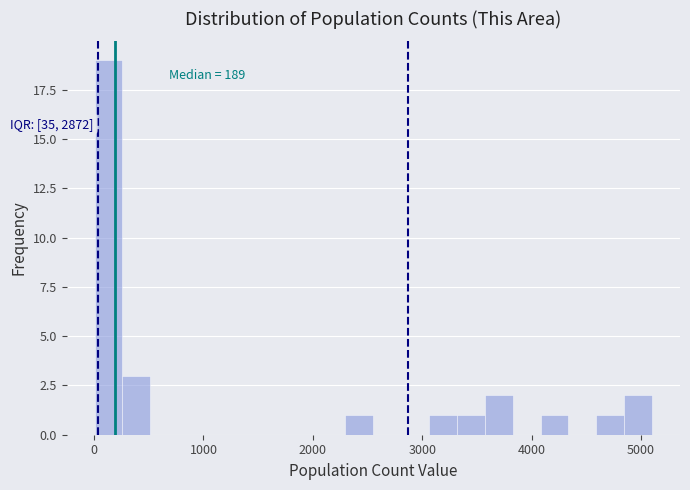

Read against the x-axis, roughly where is the centre of the tallest bar?

100